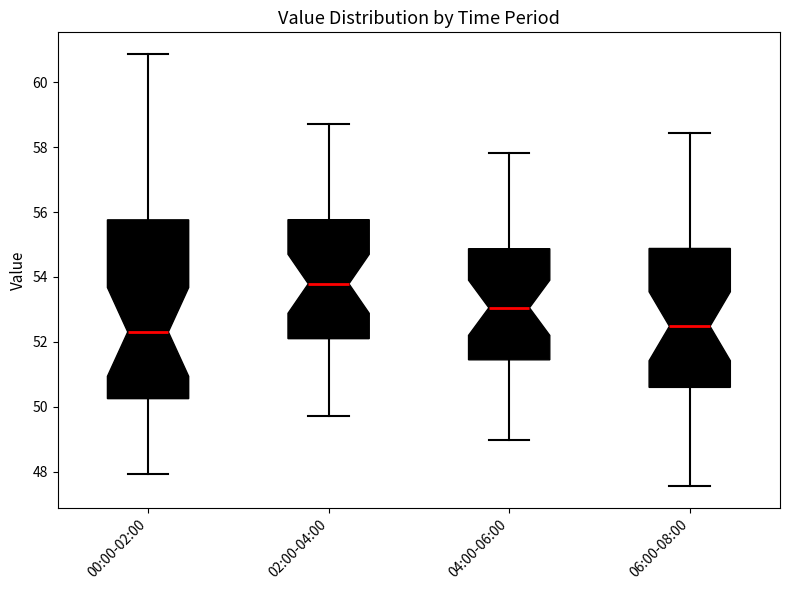

Where is the upper edge of the box for 04:00-06:00 on the y-axis? The values are not printed on the chart, so give them approximately, as read against the axis.

54.8